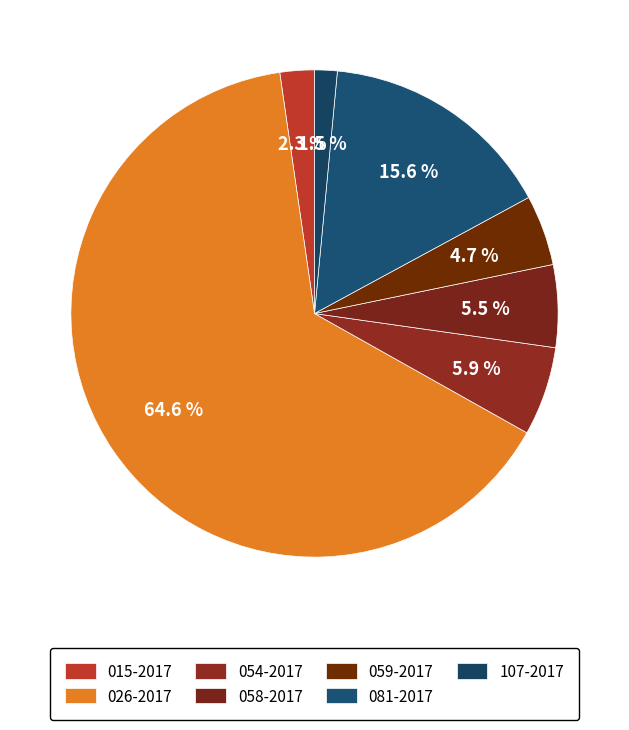

Rank the categories by value from highest to lowest.

026-2017, 081-2017, 054-2017, 058-2017, 059-2017, 015-2017, 107-2017